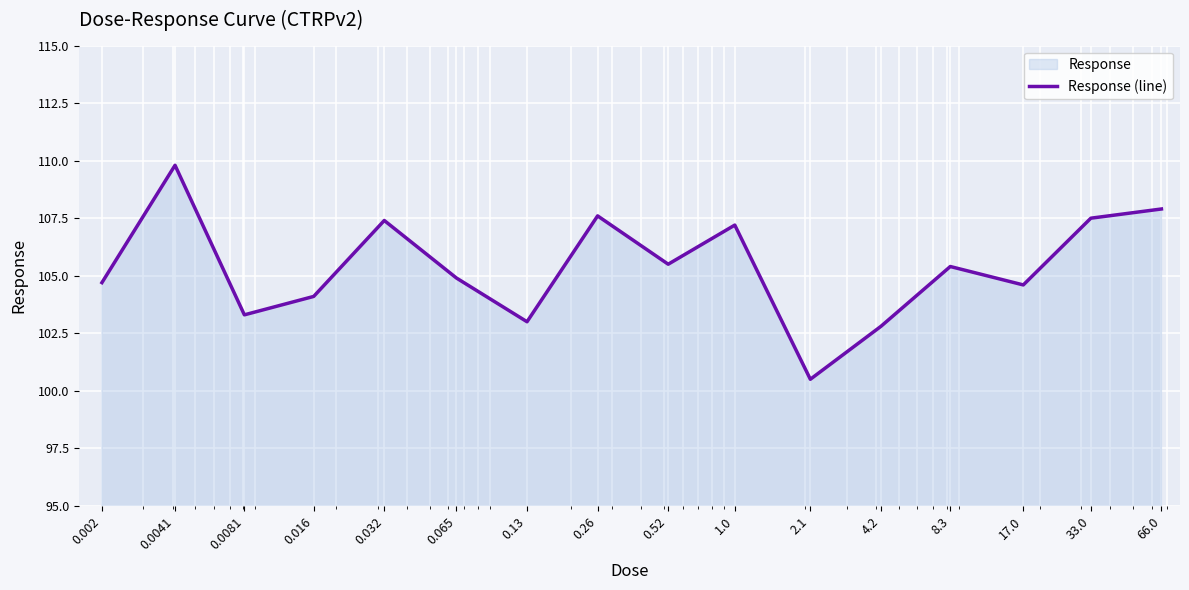

At which label is the value closest to 105?

0.065